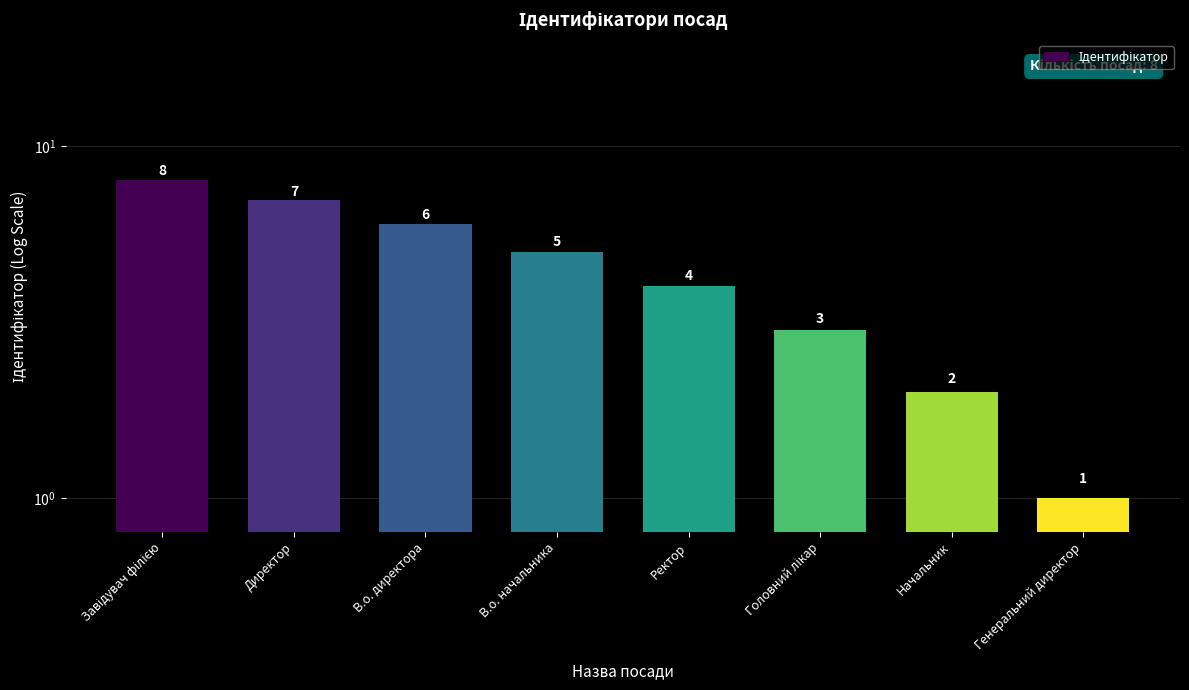

The chart shows a value of 2 at Начальник. True or false?

True